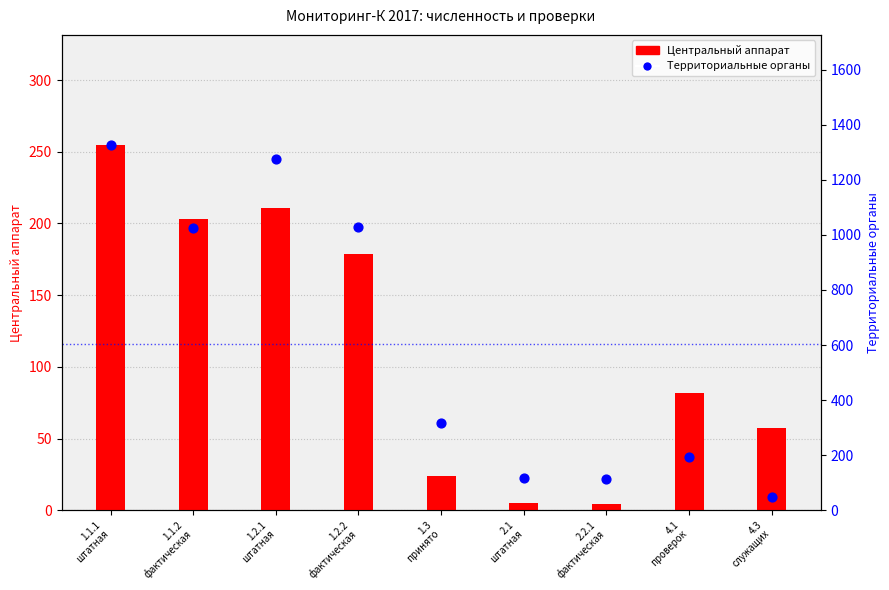

What are all the series names shown in the legend?

Центральный аппарат, Территориальные органы